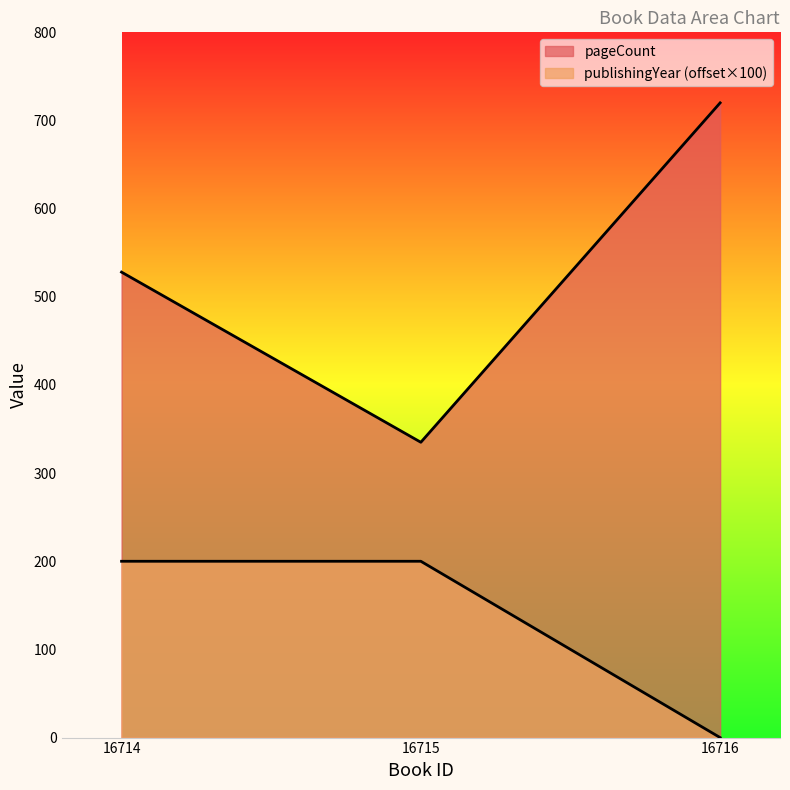

What is the sum of the pageCount values at 16716 and 16714?

1248